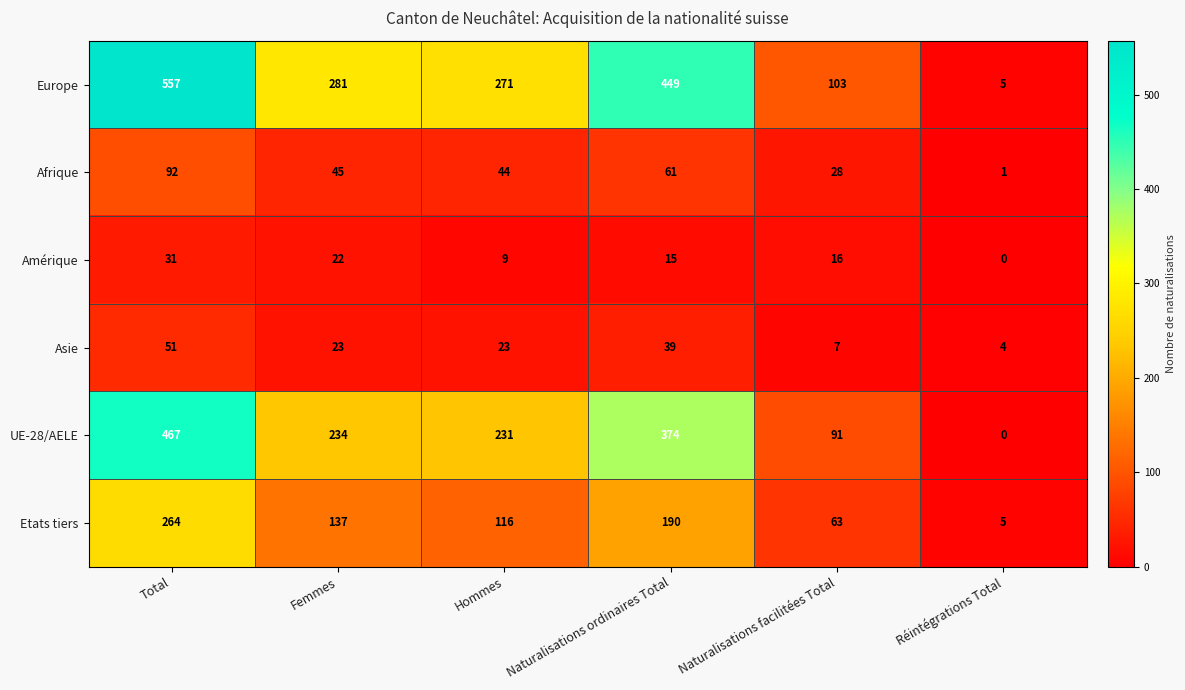

At which category is the sum across all series the highest?

Total